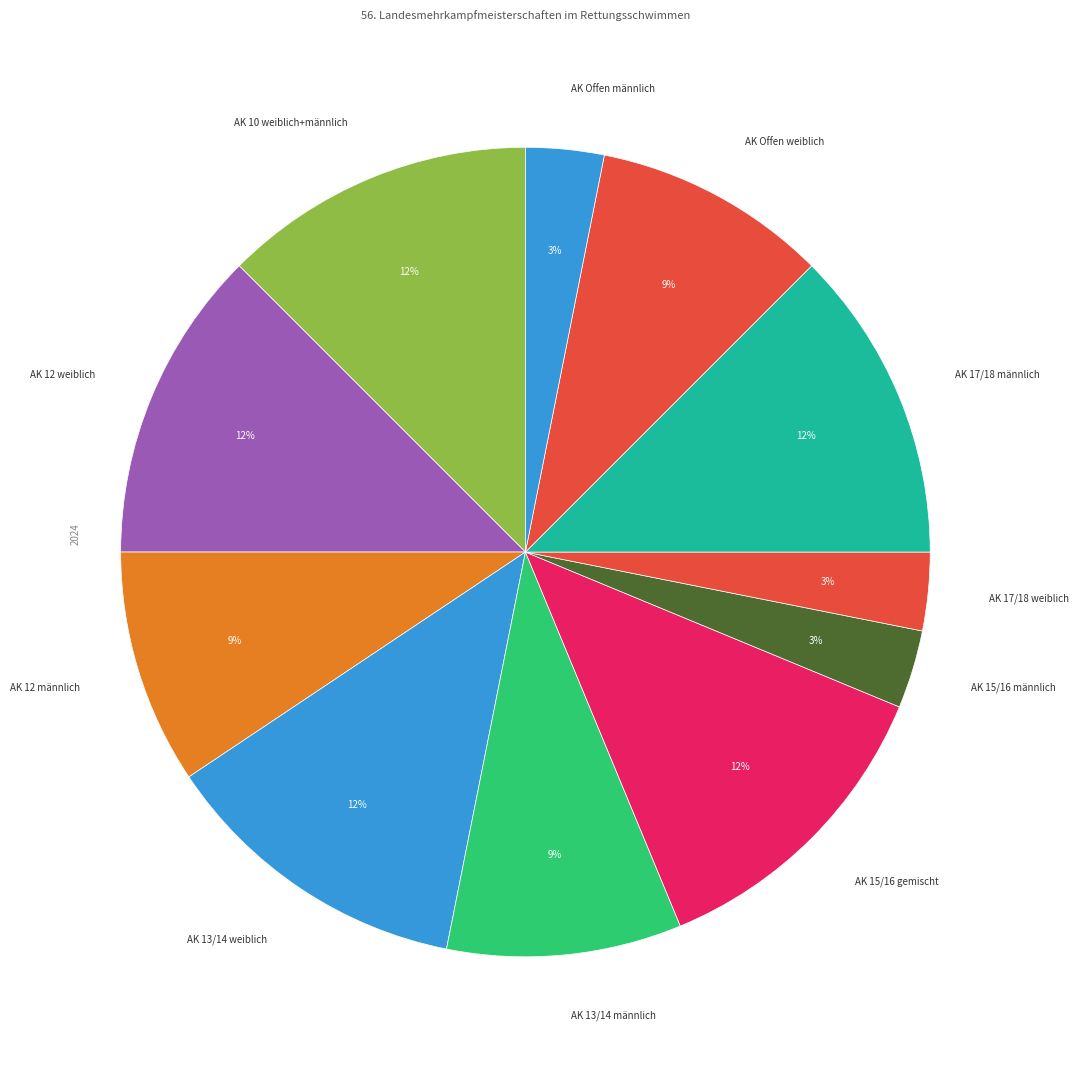

Do AK 15/16 gemischt and AK Offen weiblich together represent more than half of the pie?

No